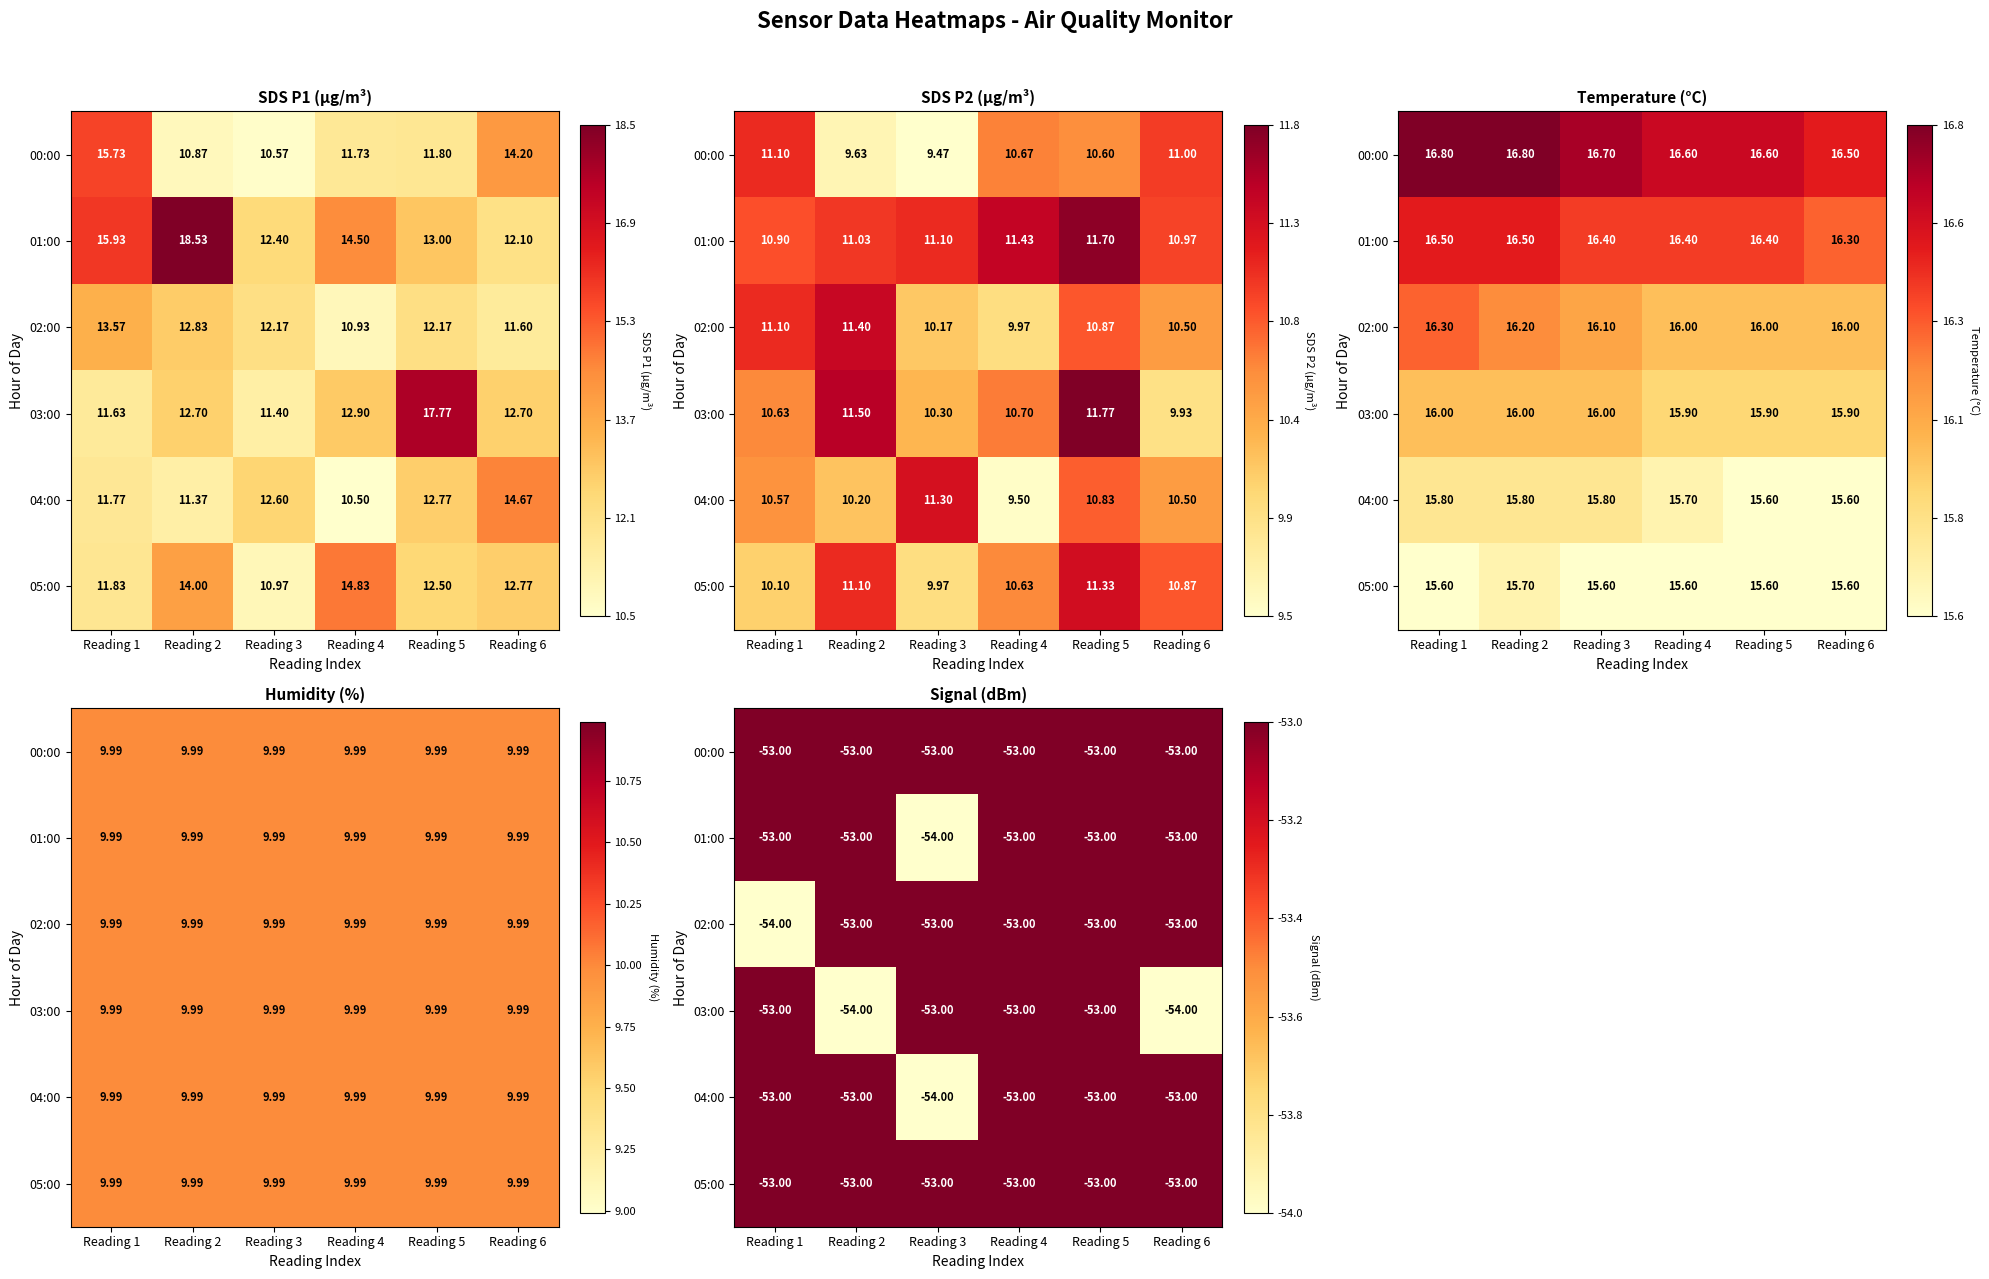

Which category has the highest value across all series?

Reading 1